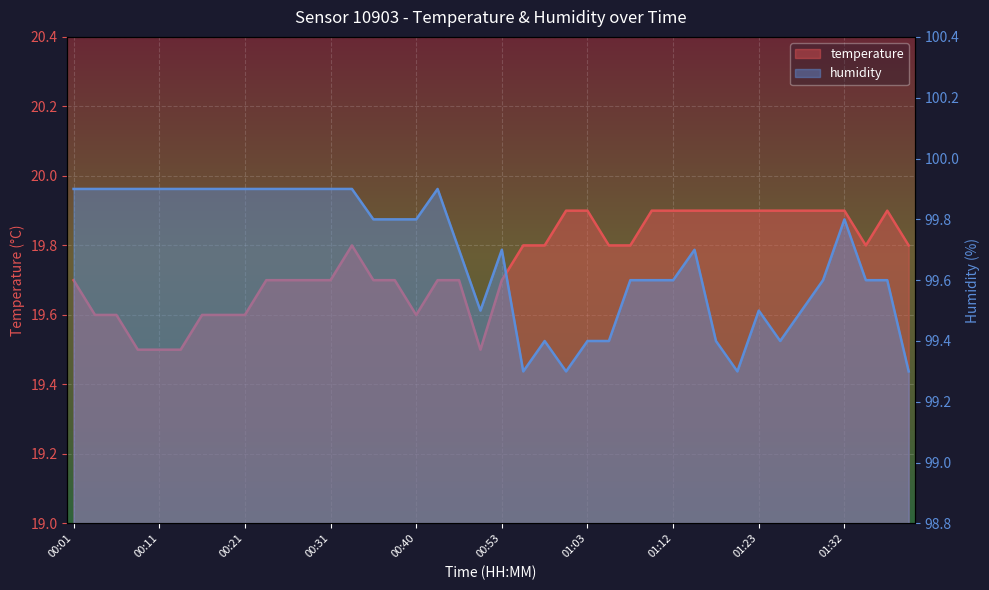

How many interior local valleys does the temperature series have?

3